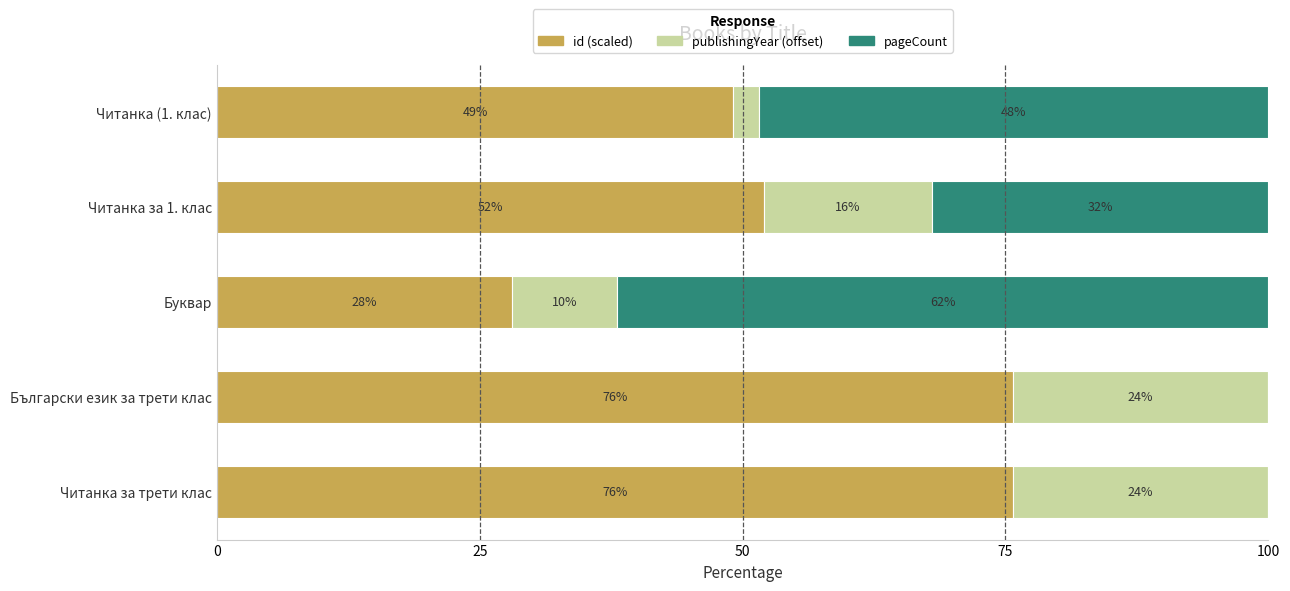

Is it true that id (scaled) equals 52.0 at Читанка за 1. клас?

True